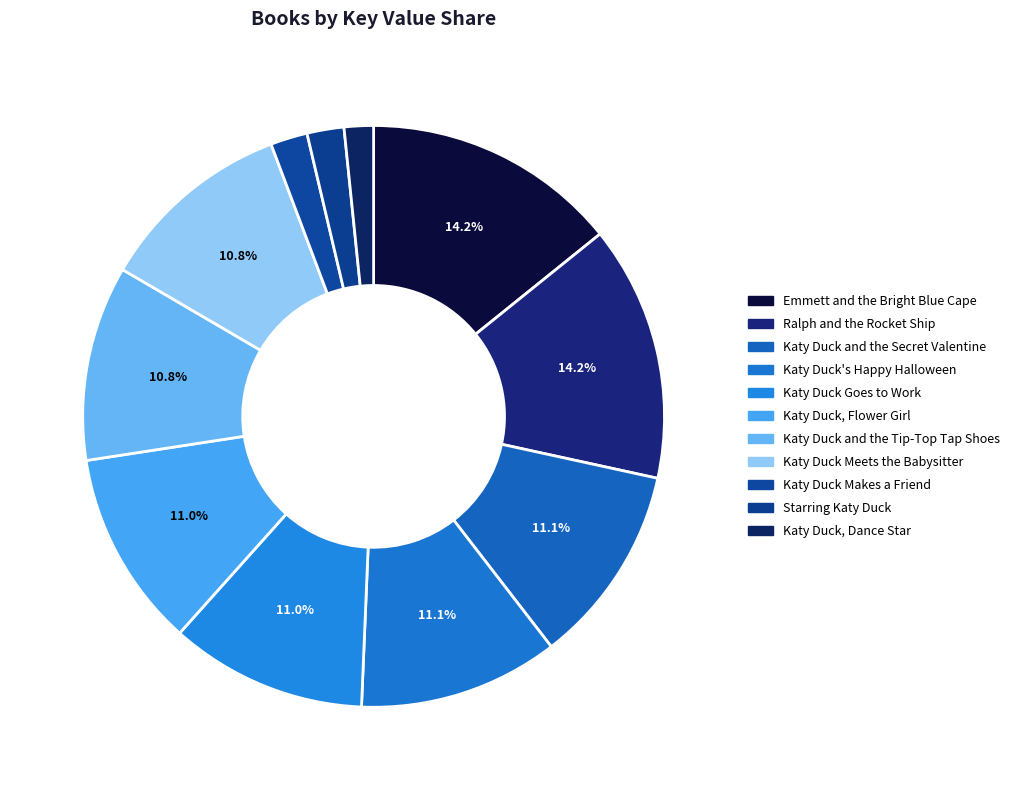

To the nearest percent, what percentage of the pie is Ralph and the Rocket Ship?

14%